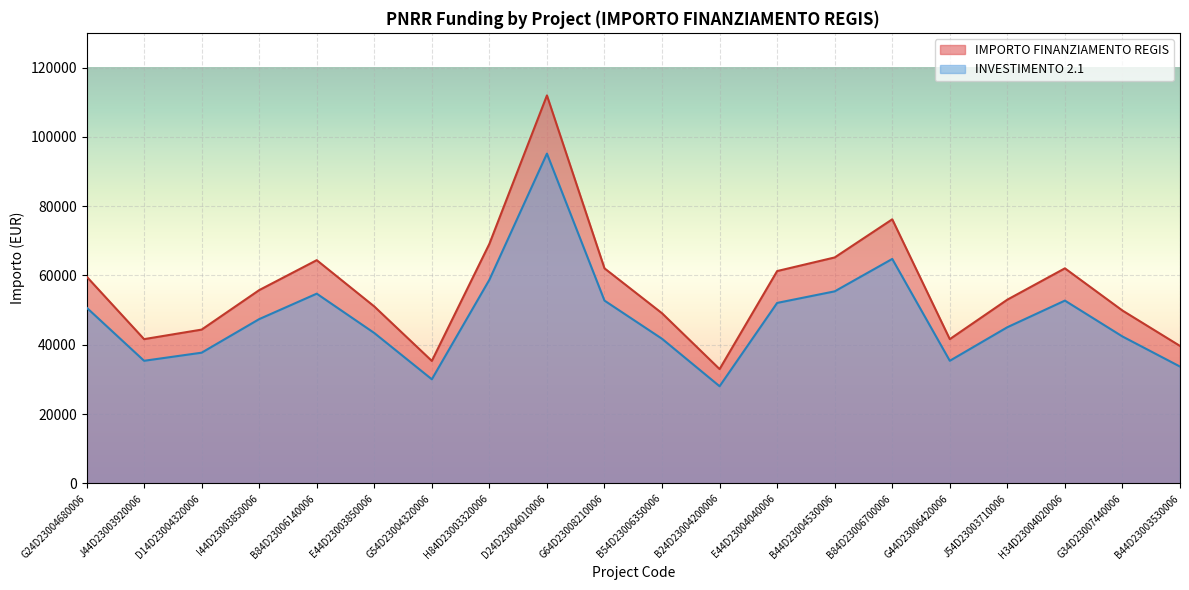

True or false: INVESTIMENTO 2.1 and IMPORTO FINANZIAMENTO REGIS cross at least once.

False